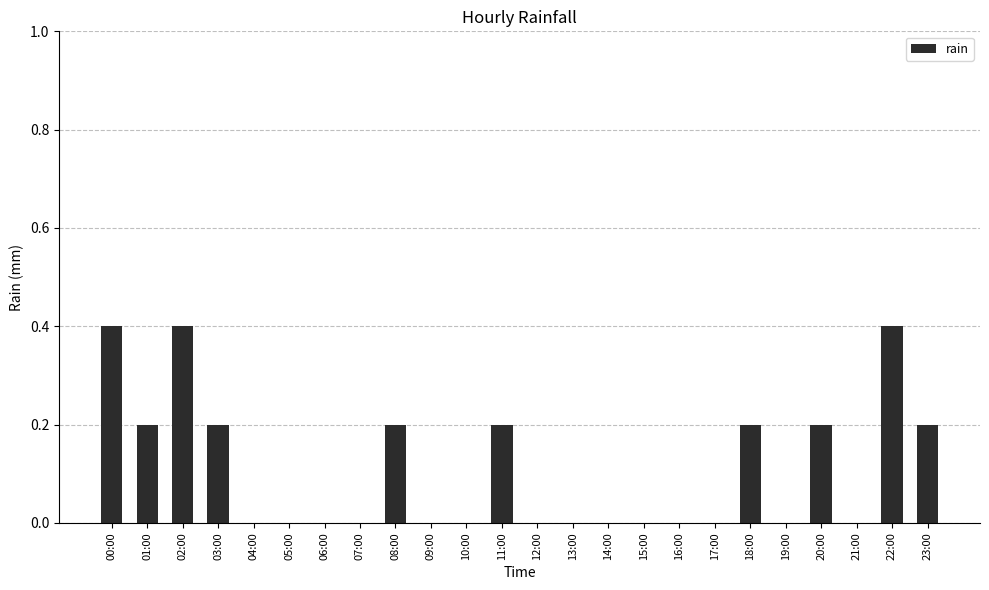

Are the bars horizontal?

No